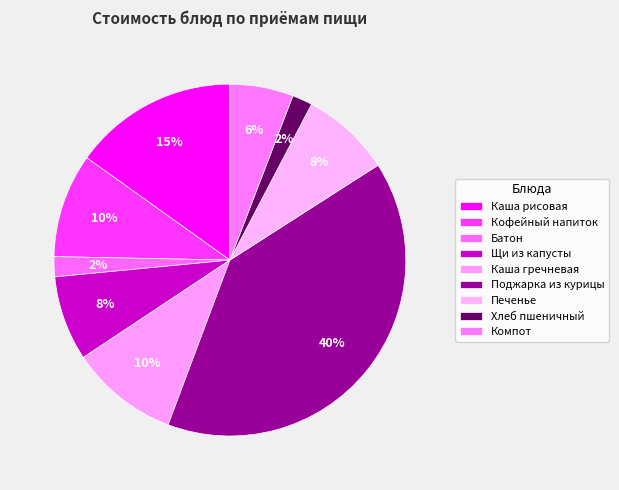

Count the number of slices in the pie.

9